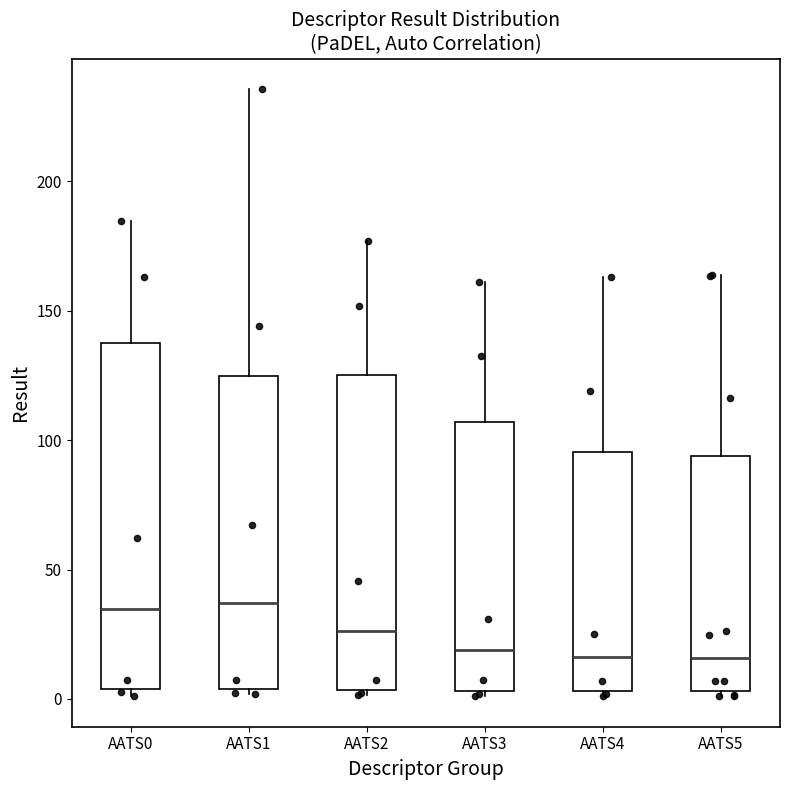

Where is the upper edge of the box for AATS2 on the y-axis? The values are not printed on the chart, so give them approximately, as read against the axis.

125